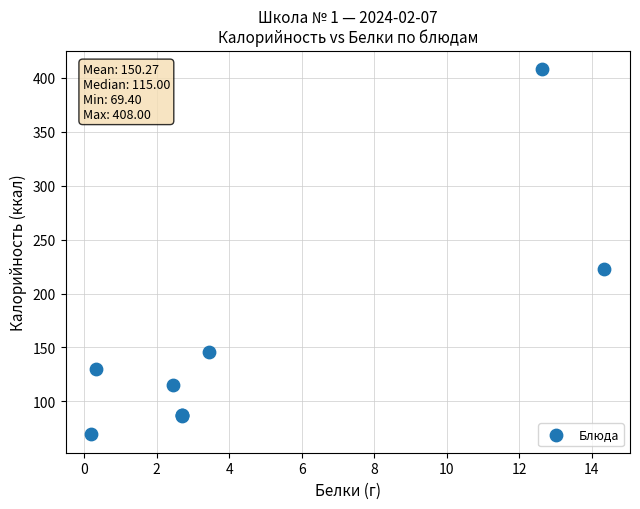

What Y value in the scatter plot is closest to 238?

223.0